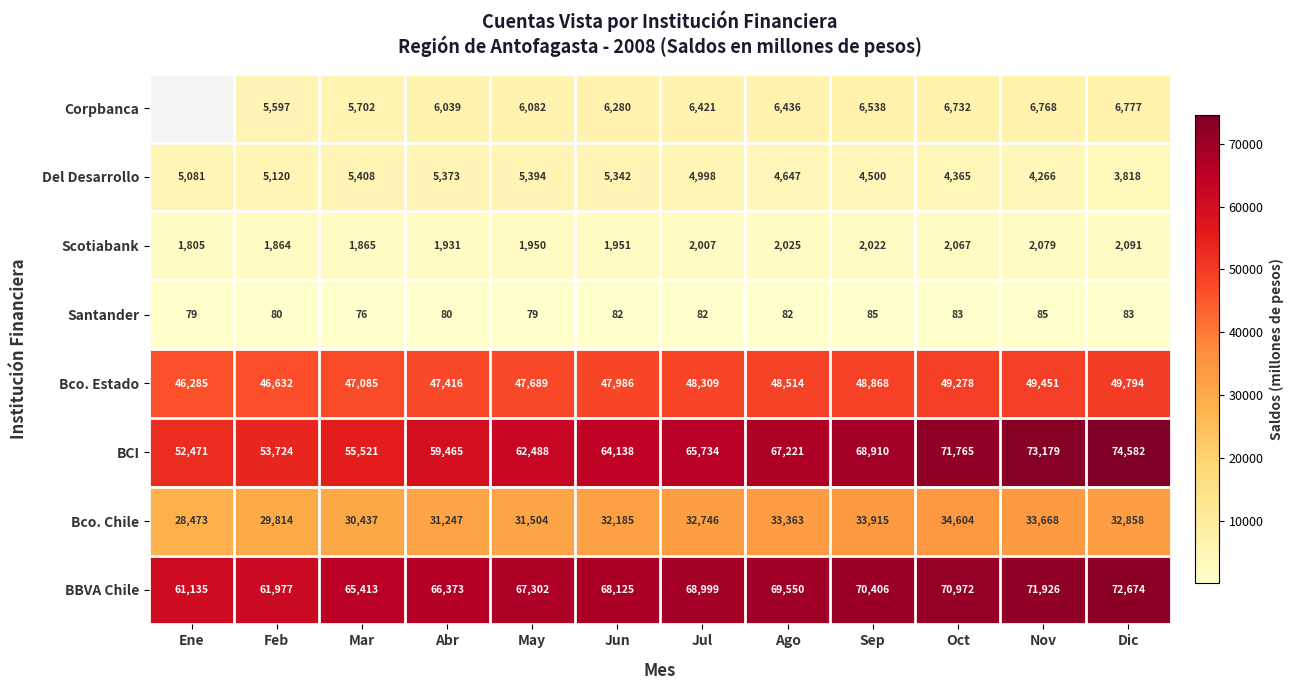

Which series changed the most between Sep and Nov?

BCI